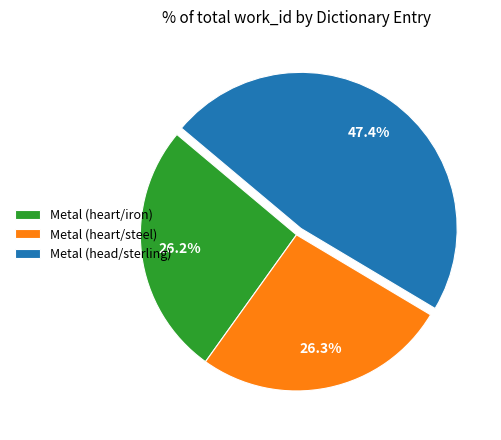

Which category has the biggest portion of the pie?

Metal (head/sterling)